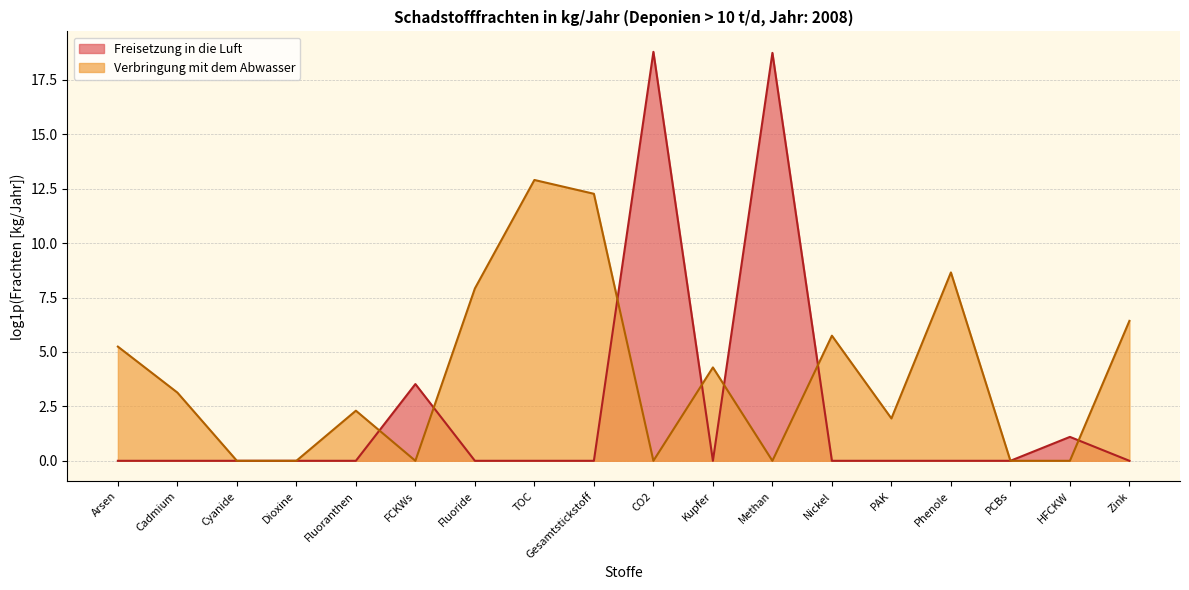

Count the number of categories in the chart.

18